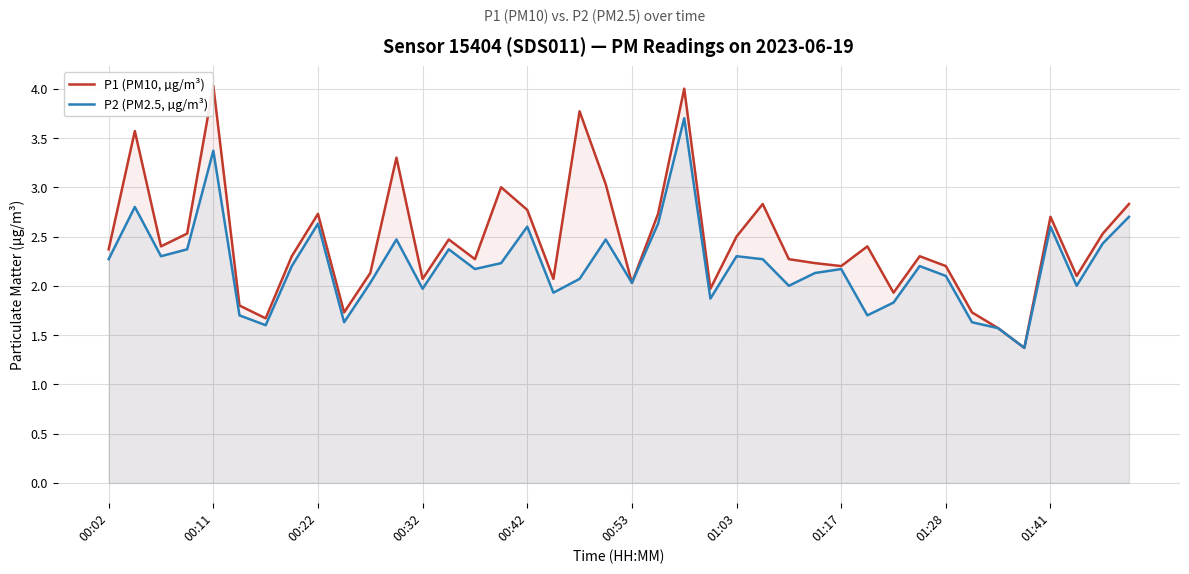

Reading left to right, list all the values displayed in this chart.

P1 (PM10, µg/m³): 2.4	3.6	2.4	2.5	4.0	1.8	1.7	2.3	2.7	1.7	2.1	3.3	2.1	2.5	2.3	3.0	2.8	2.1	3.8	3.0	2.0	2.7	4.0	2.0	2.5	2.8	2.3	2.2	2.2	2.4	1.9	2.3	2.2	1.7	1.6	1.4	2.7	2.1	2.5	2.8
P2 (PM2.5, µg/m³): 2.3	2.8	2.3	2.4	3.4	1.7	1.6	2.2	2.6	1.6	2.0	2.5	2.0	2.4	2.2	2.2	2.6	1.9	2.1	2.5	2.0	2.6	3.7	1.9	2.3	2.3	2.0	2.1	2.2	1.7	1.8	2.2	2.1	1.6	1.6	1.4	2.6	2.0	2.4	2.7